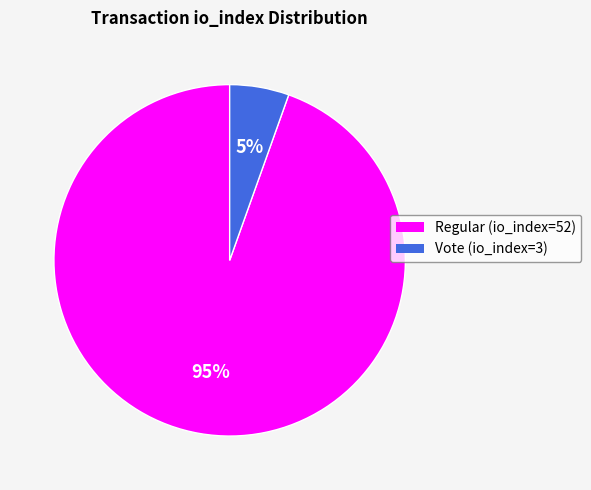

Between Vote (io_index=3) and Regular (io_index=52), which is larger?

Regular (io_index=52)